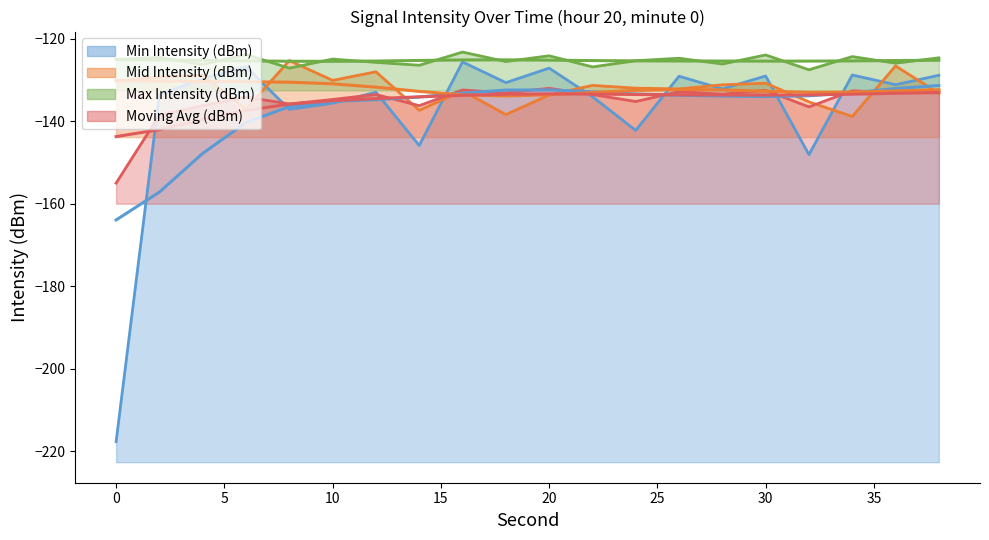

At how many categories does at least one series exceed -175?

20